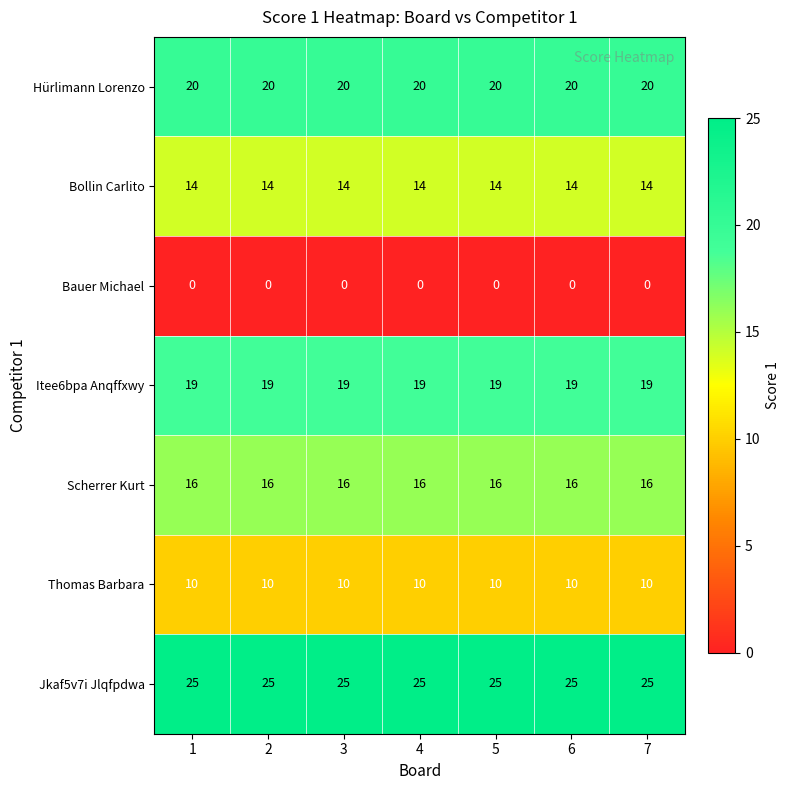

What is the spread (max minus min) of values at 6?

25